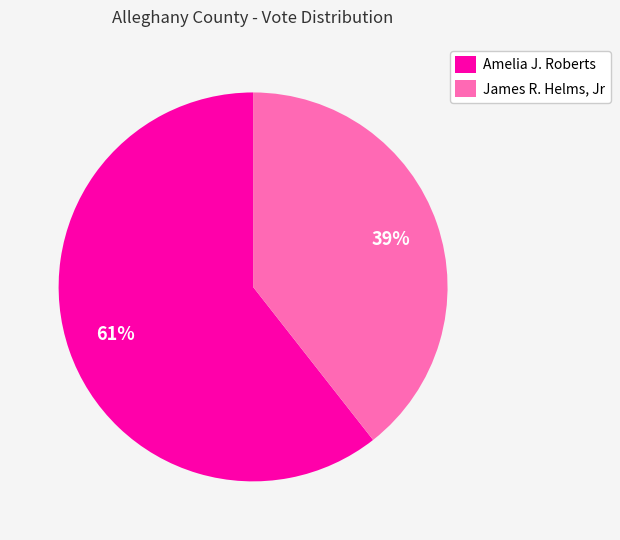

To the nearest percent, what is the combined percentage of Amelia J. Roberts and James R. Helms, Jr?

100%